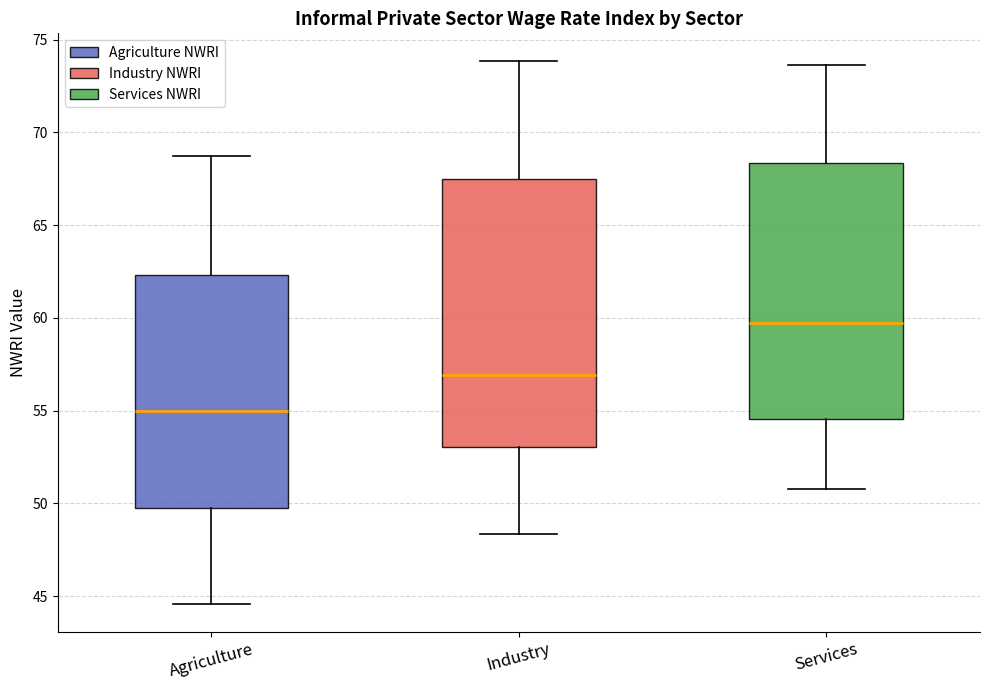

Which box's median line is the highest?

Services